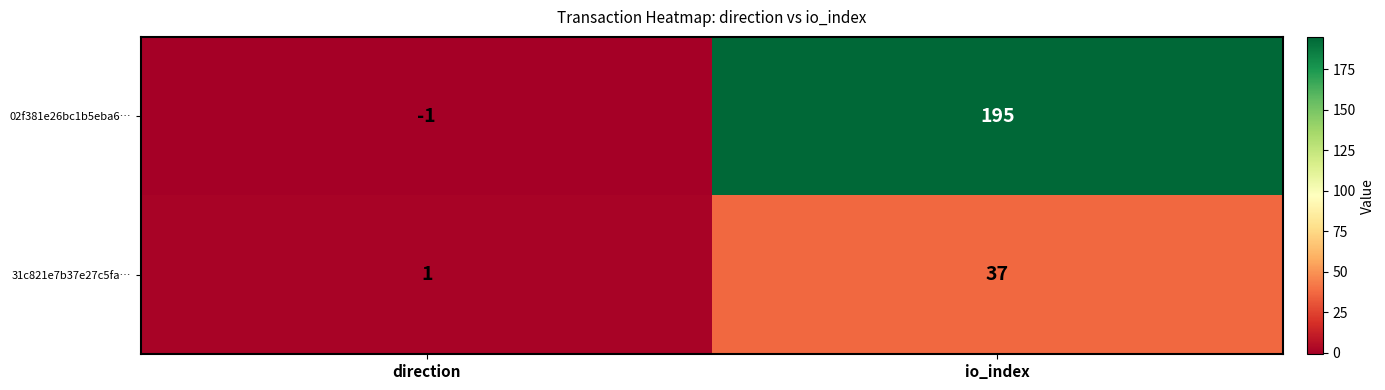

What is the average value of the 31c821e7b37e27c5fa… series?

19